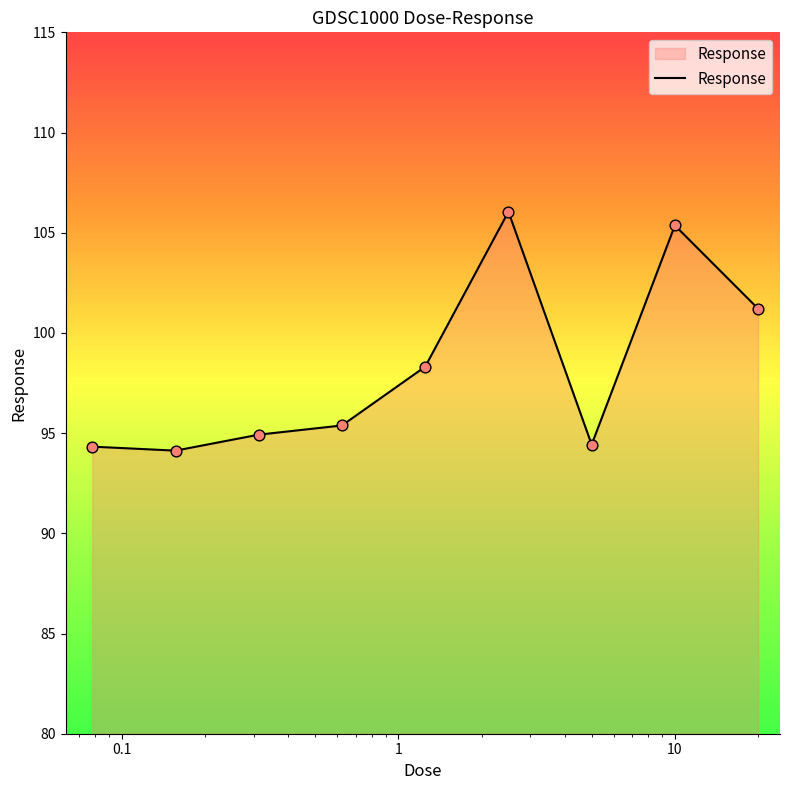

What is the greatest value displayed?

106.0